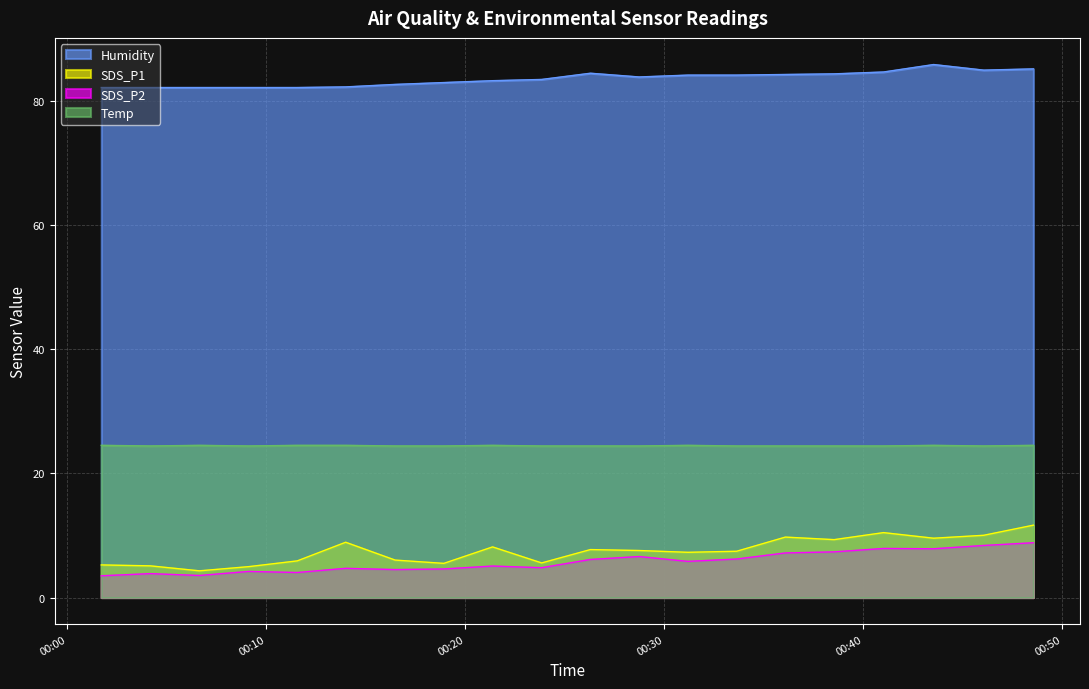

What is the smallest value displayed?

3.5